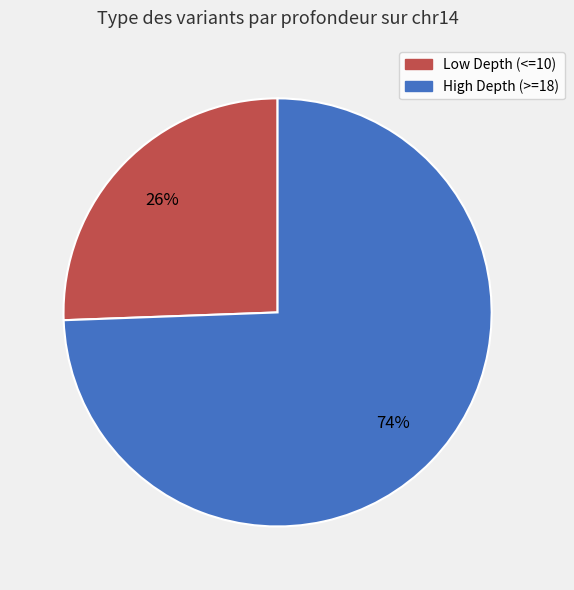

To the nearest percent, what is the average slice percentage?

50%